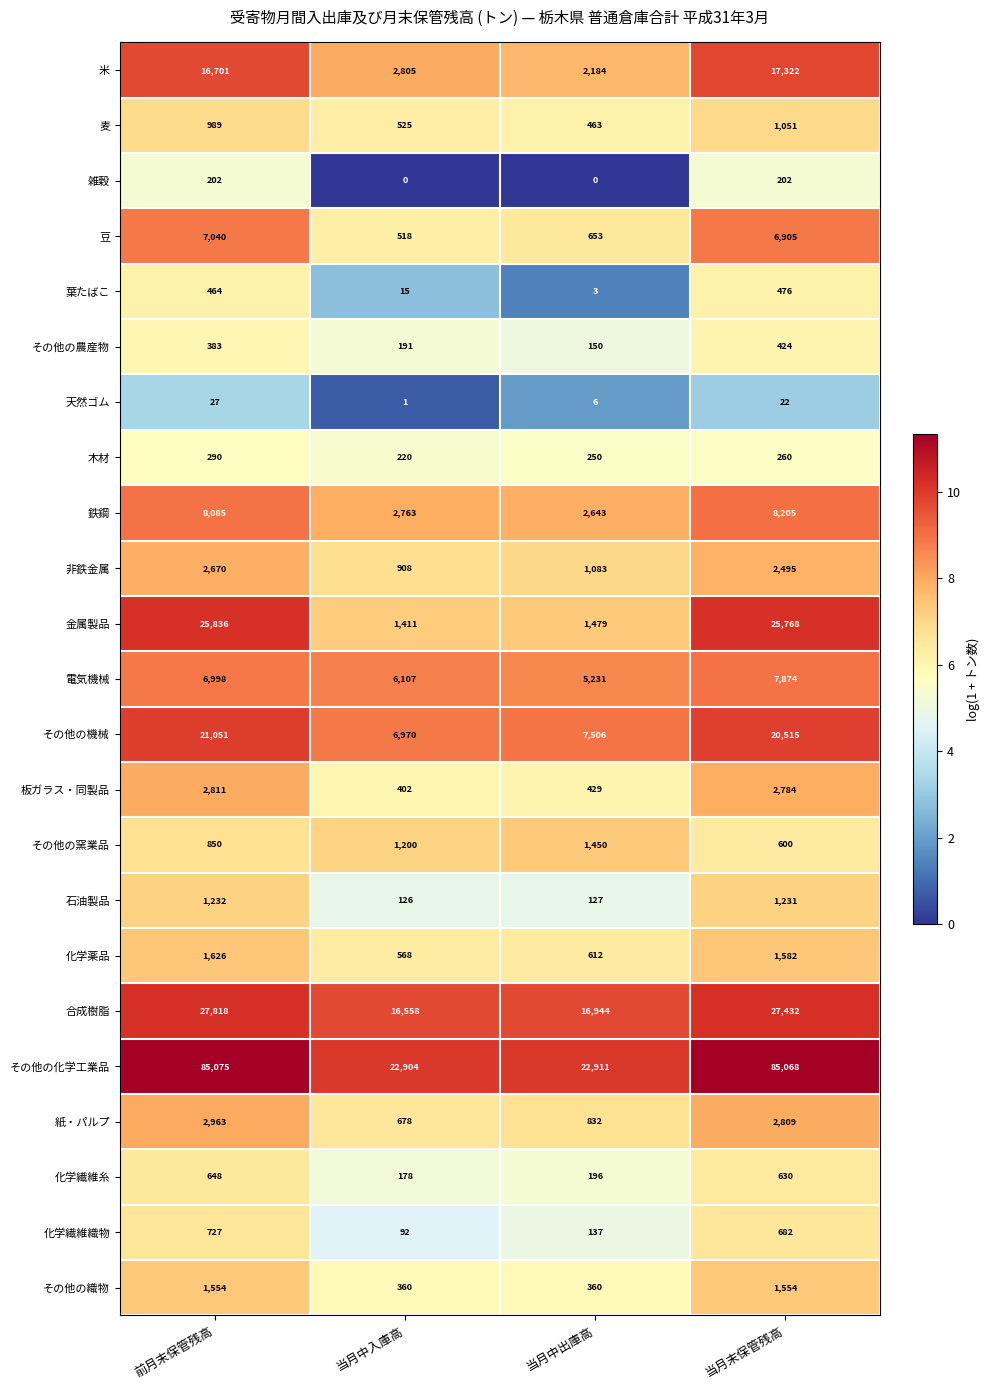

List the series in order of their peak value, highest first.

その他の化学工業品, 合成樹脂, 金属製品, その他の機械, 米, 鉄鋼, 電気機械, 豆, 紙・パルプ, 板ガラス・同製品, 非鉄金属, 化学薬品, その他の織物, その他の窯業品, 石油製品, 麦, 化学繊維織物, 化学繊維糸, 葉たばこ, その他の農産物, 木材, 雑穀, 天然ゴム